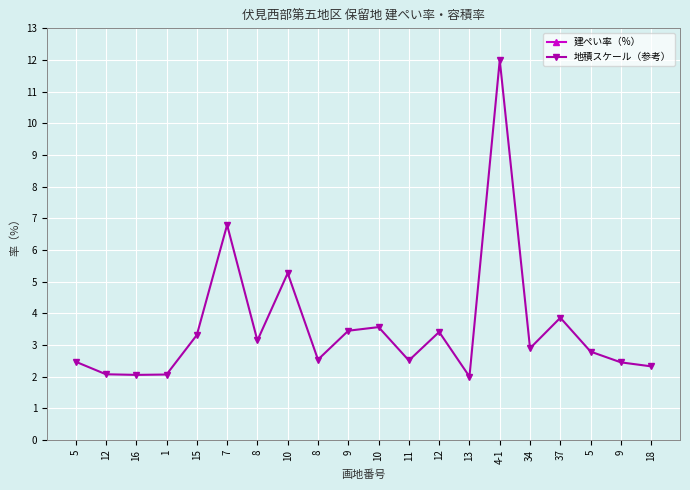

True or false: 建ぺい率（%） and 地積スケール（参考） intersect in this chart.

False